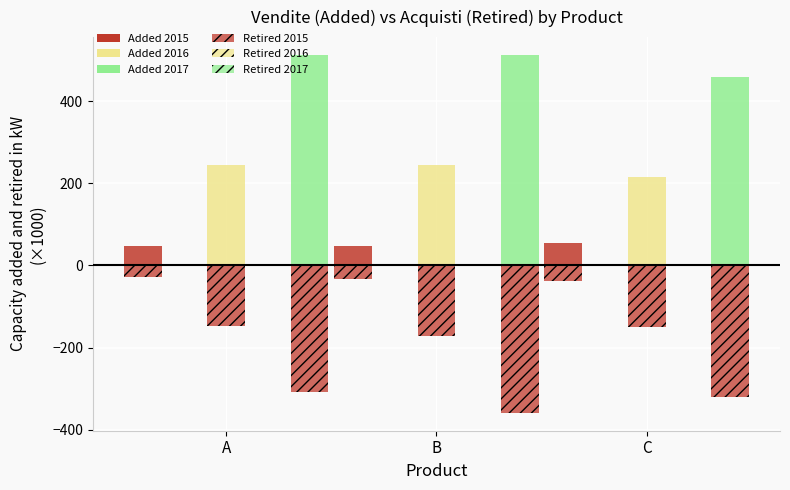

Reading left to right, extract all data points from this chart.

Added 2015: A=47.5	B=47.5	C=55.2
Retired 2015: A=-28.5	B=-33.2	C=-38.7
Added 2016: A=245.7	B=245.7	C=214.5
Retired 2016: A=-147.4	B=-172.0	C=-150.2
Added 2017: A=512.2	B=512.2	C=457.6
Retired 2017: A=-307.3	B=-358.5	C=-320.3